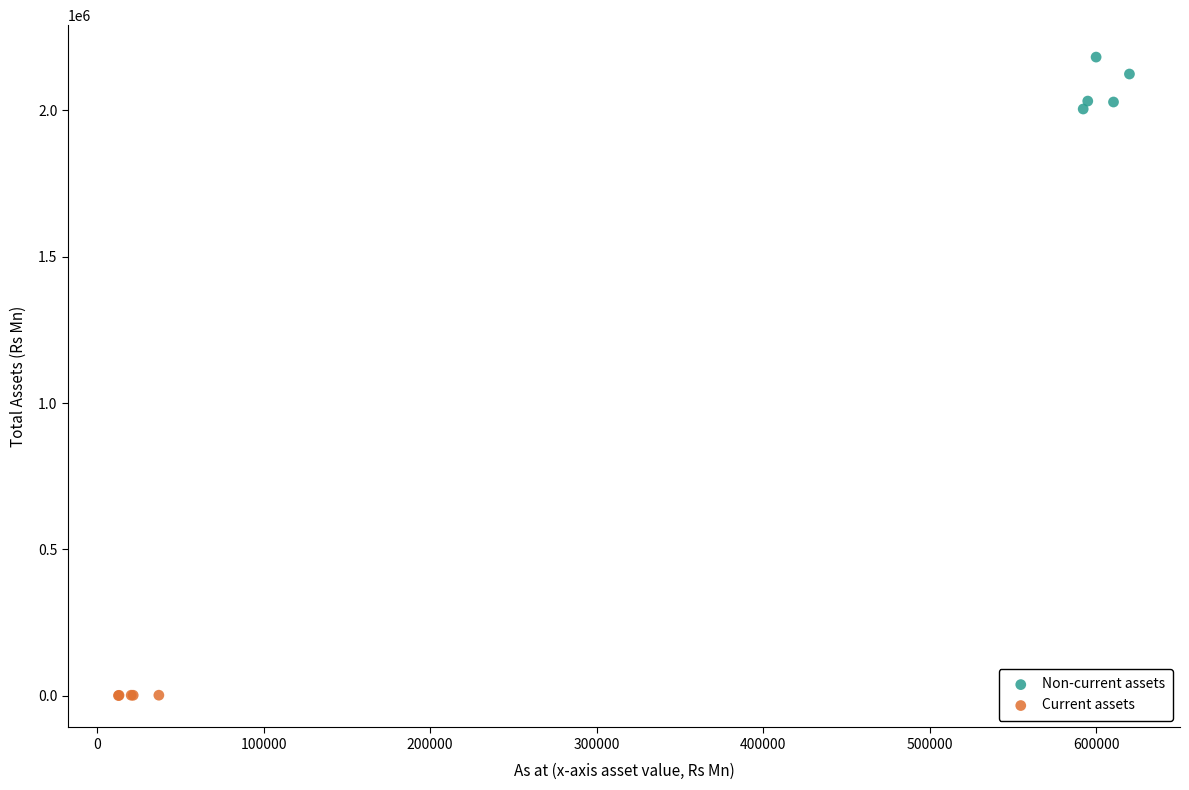

Which series reaches the maximum Y coordinate?

Non-current assets